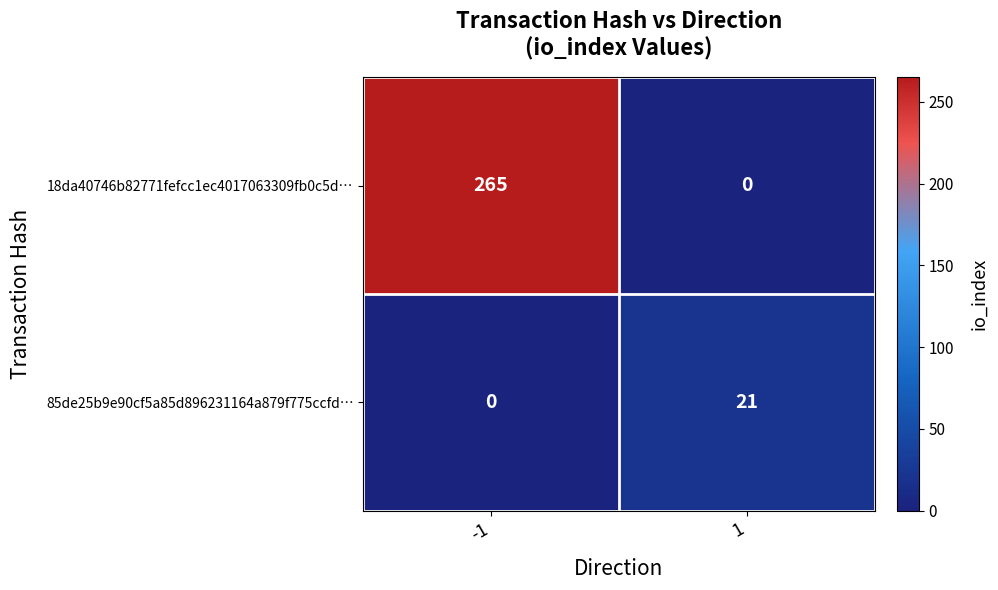

Reading left to right, what are all the values shown in this chart?

18da40746b82771fefcc1ec4017063309fb0c5d…: -1=265	1=0
85de25b9e90cf5a85d896231164a879f775ccfd…: -1=0	1=21